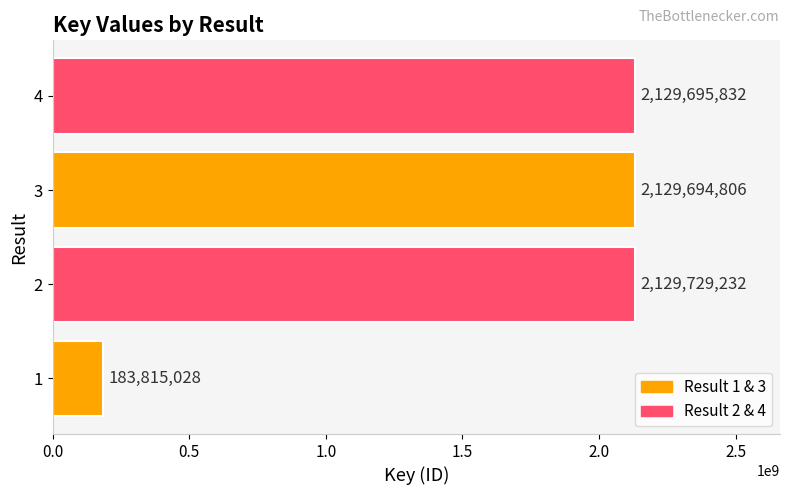

Are the bars grouped side by side (vs. stacked)?

No